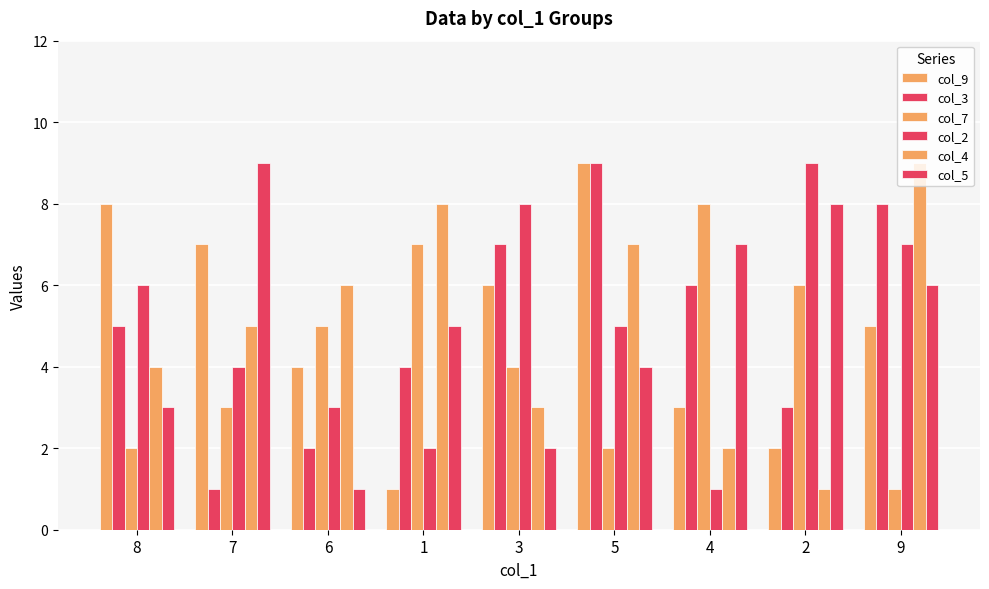

How many distinct data groups are displayed?

6